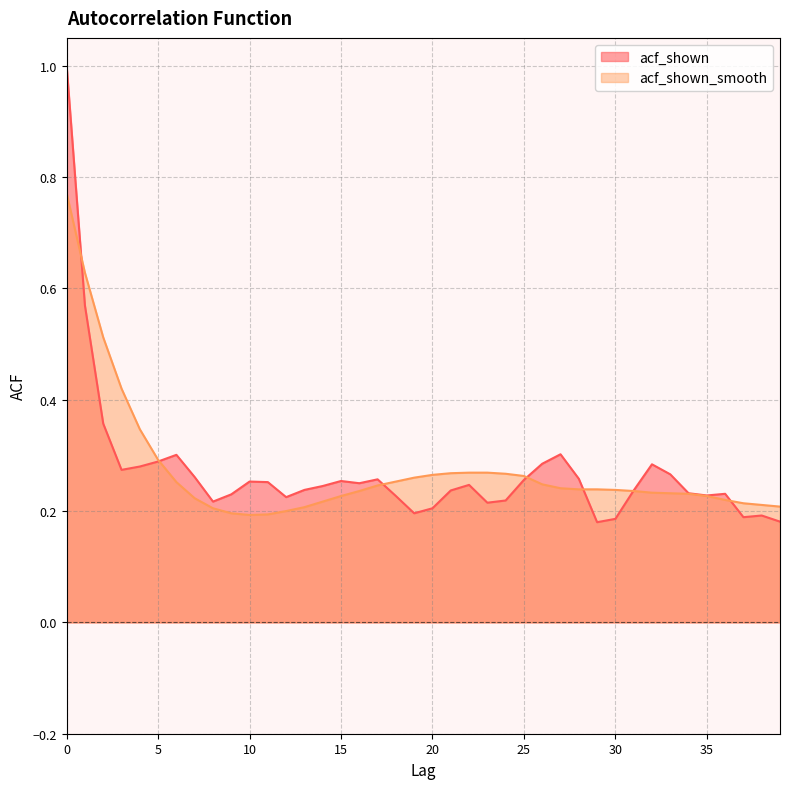

Where is the first local minimum for acf_shown?

3